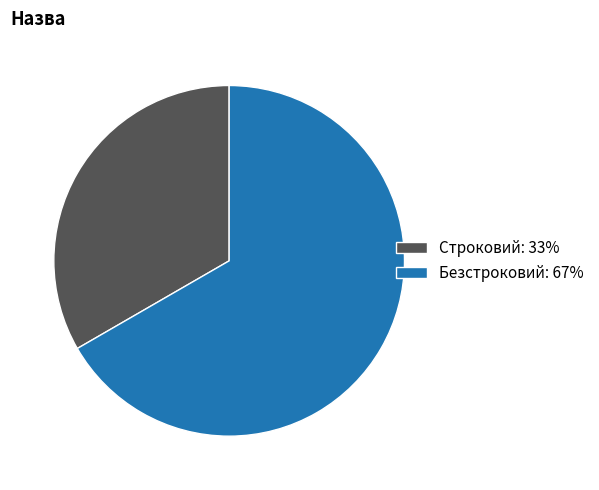

What is the smallest slice in the pie chart?

Строковий